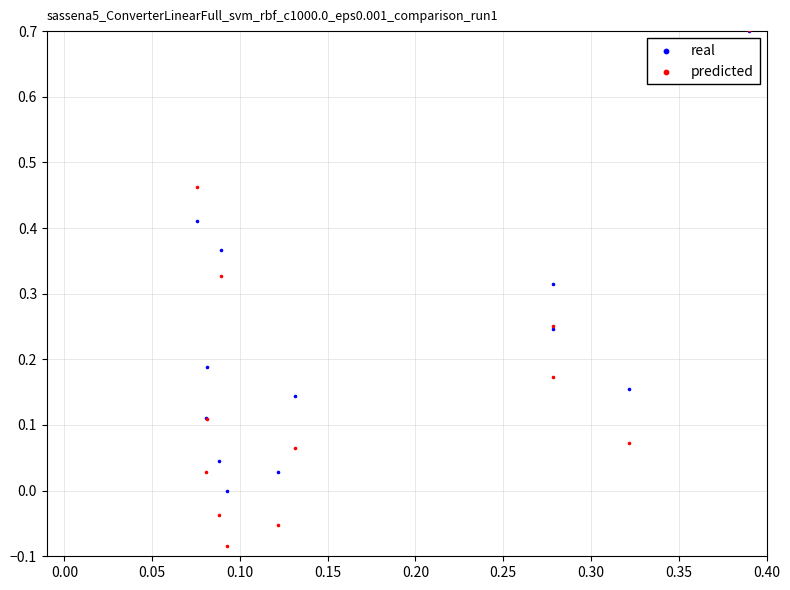

Which series has the widest spread of Y values?

predicted